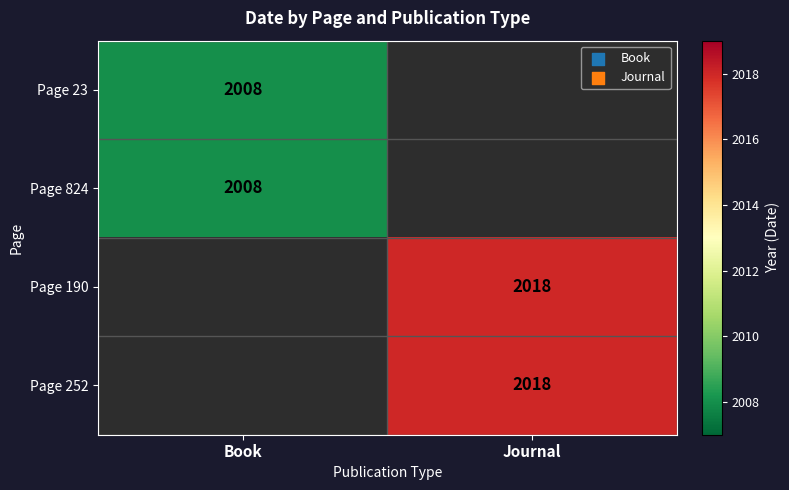

The value of Page 190 at Journal is 506. True or false?

False